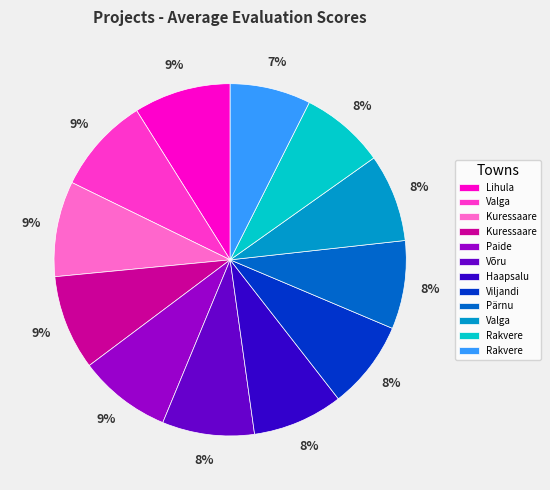

Count the number of slices in the pie.

12